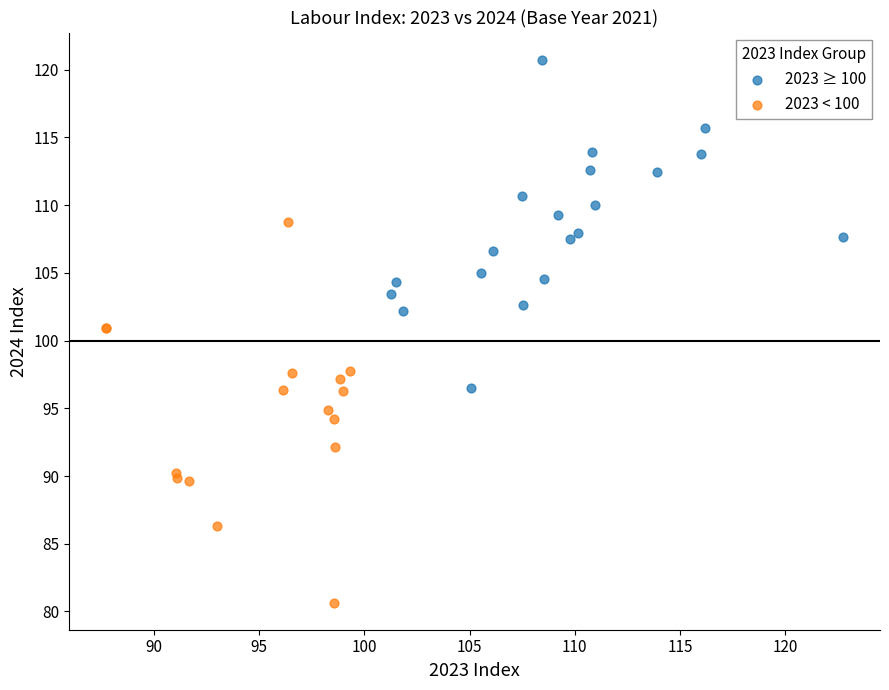

Which series has the largest Y range (max minus min)?

2023 < 100